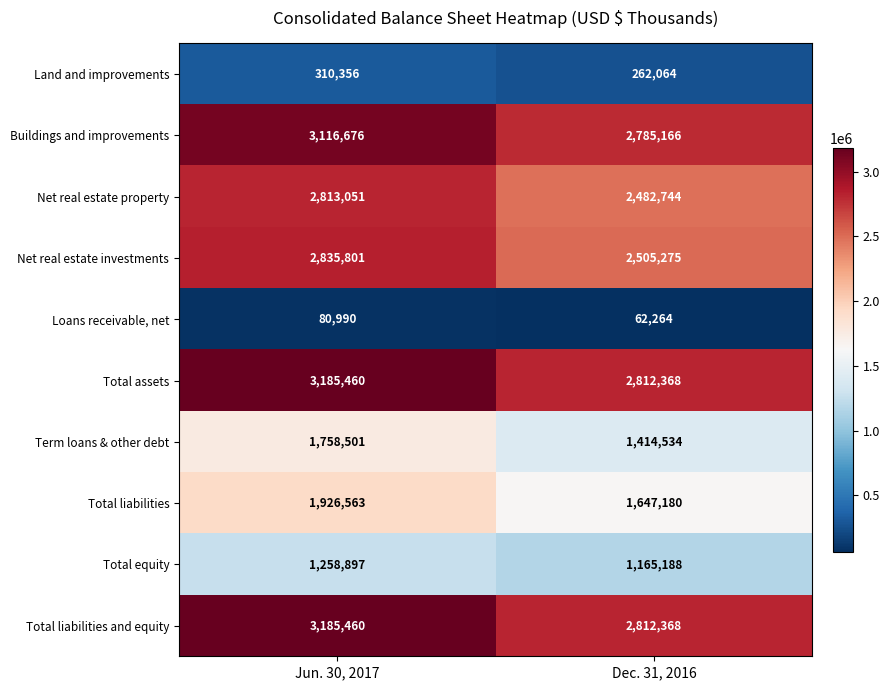

Reading right to left, list all the values displayed in this chart.

Land and improvements: Dec. 31, 2016=262064	Jun. 30, 2017=310356
Buildings and improvements: Dec. 31, 2016=2785166	Jun. 30, 2017=3116676
Net real estate property: Dec. 31, 2016=2482744	Jun. 30, 2017=2813051
Net real estate investments: Dec. 31, 2016=2505275	Jun. 30, 2017=2835801
Loans receivable, net: Dec. 31, 2016=62264	Jun. 30, 2017=80990
Total assets: Dec. 31, 2016=2812368	Jun. 30, 2017=3185460
Term loans & other debt: Dec. 31, 2016=1414534	Jun. 30, 2017=1758501
Total liabilities: Dec. 31, 2016=1647180	Jun. 30, 2017=1926563
Total equity: Dec. 31, 2016=1165188	Jun. 30, 2017=1258897
Total liabilities and equity: Dec. 31, 2016=2812368	Jun. 30, 2017=3185460